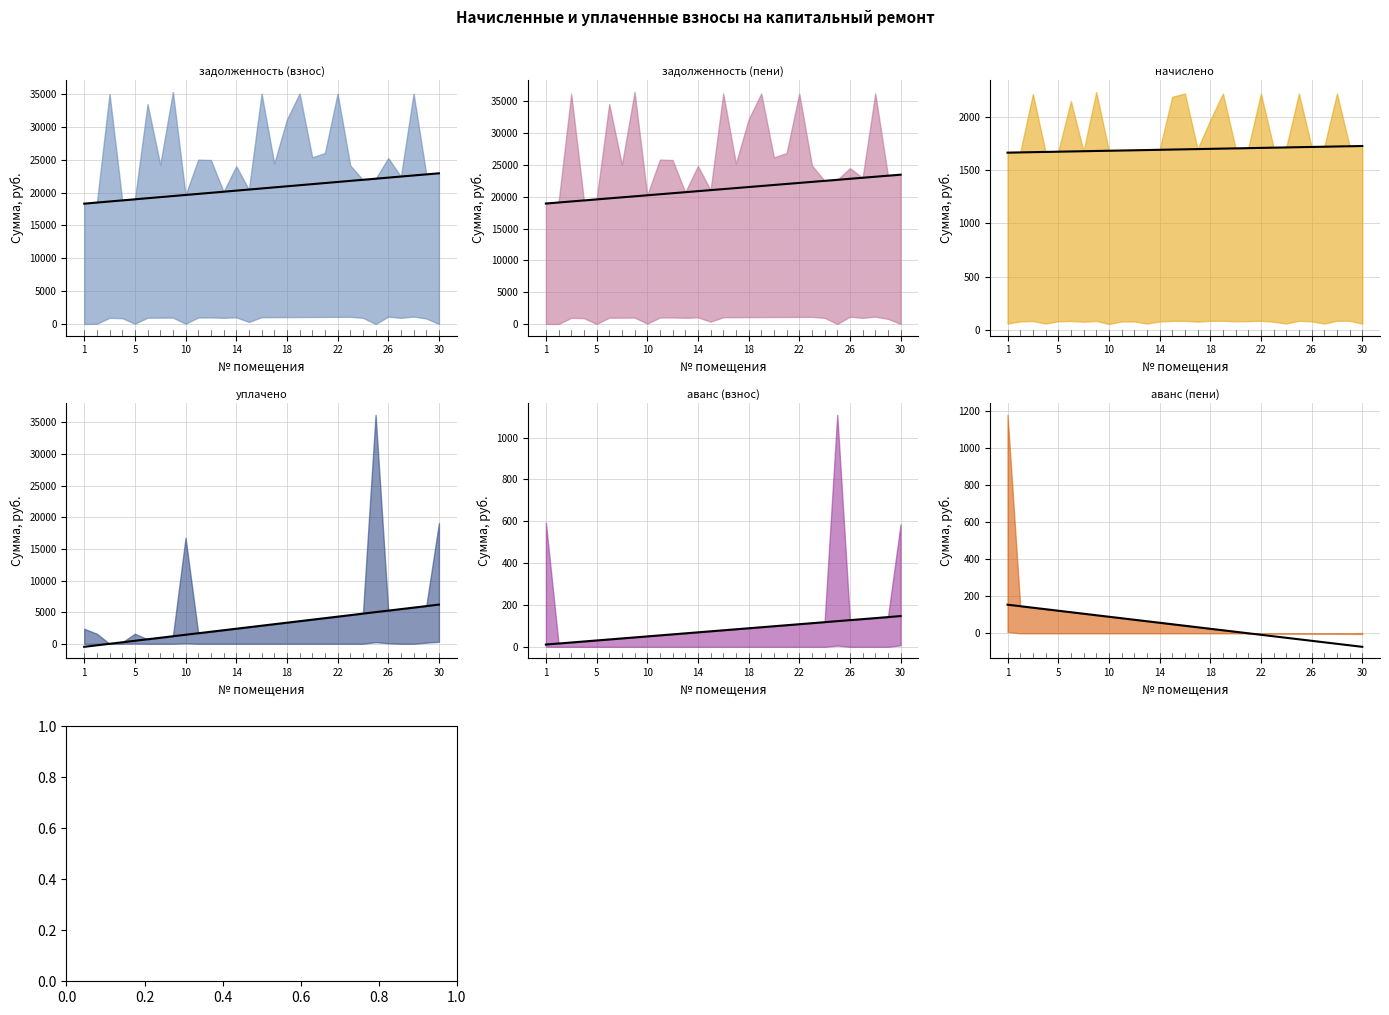

What is the average value of the уплачено тренд series?

2850.4